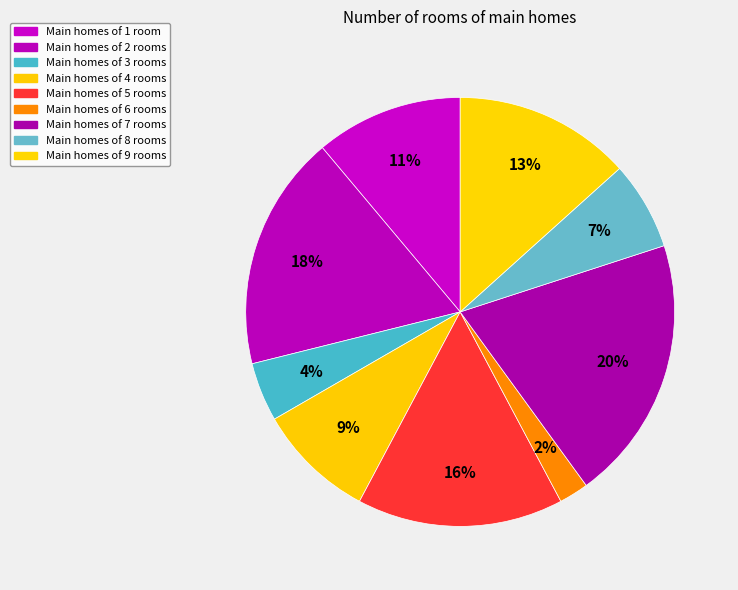

What is the smallest slice in the pie chart?

Main homes of 6 rooms